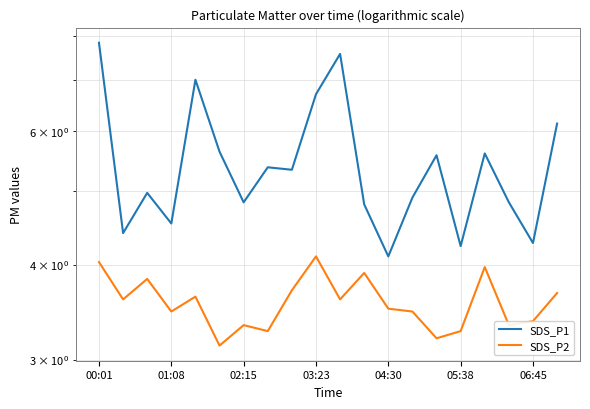

How many interior local peaks does the SDS_P1 series have?

6